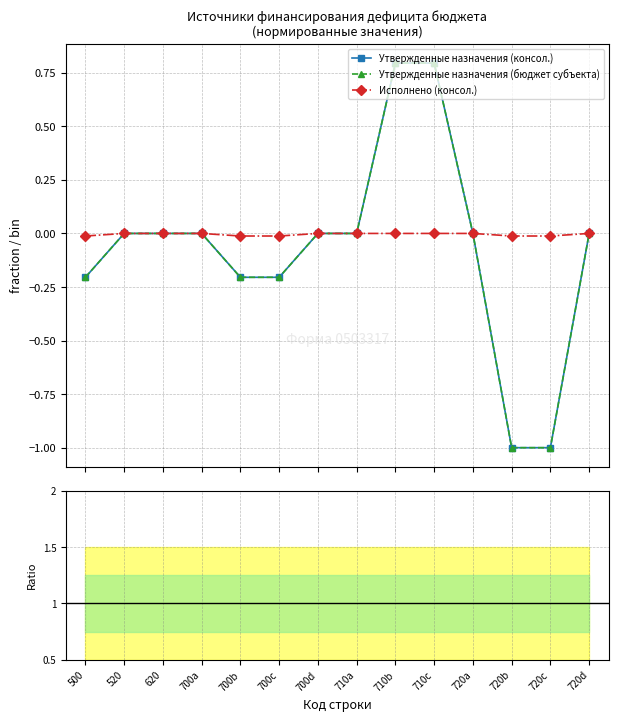

True or false: Утвержденные назначения (консол.) and Исполнено (консол.) cross at least once.

False